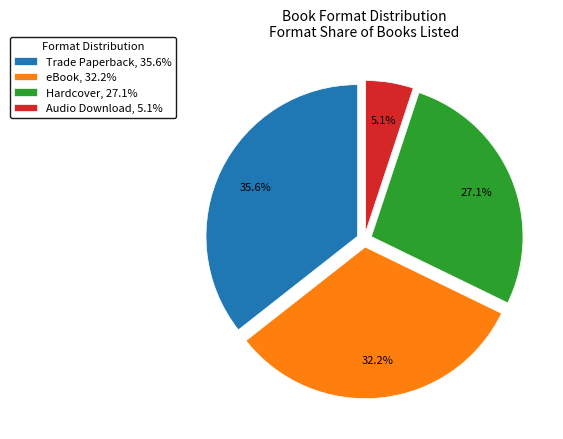

Approximately how many times larger is the value at Hardcover compared to Trade Paperback?

0.8